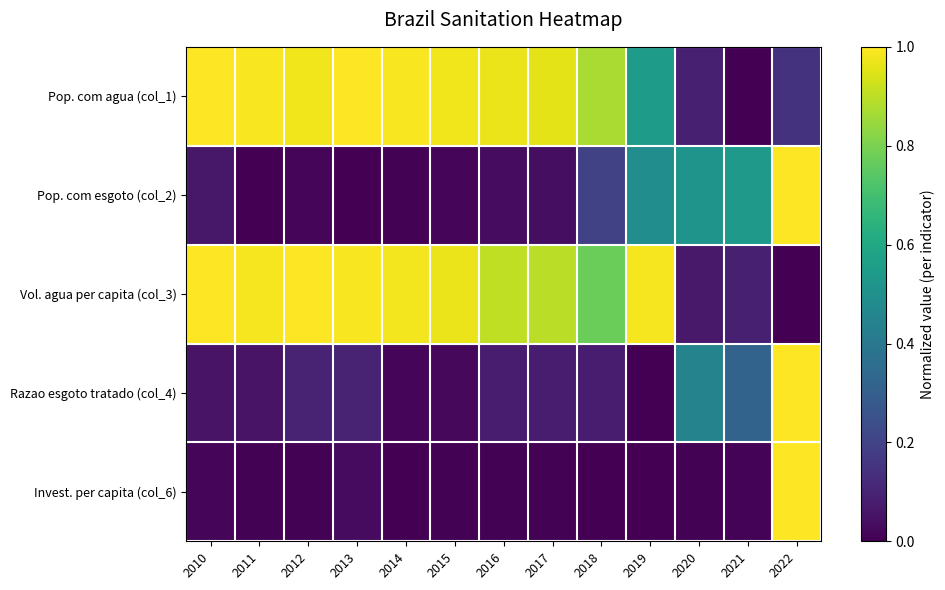

What is the difference between the highest and lowest values at 2016?

1.0